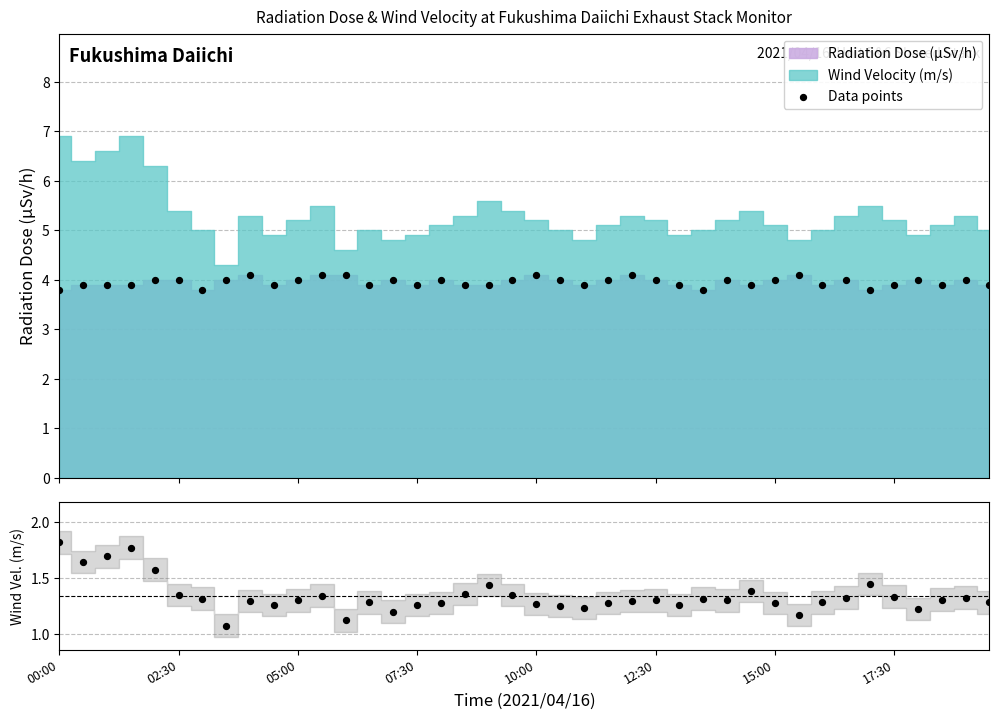

At how many categories does at least one series exceed 1?

40